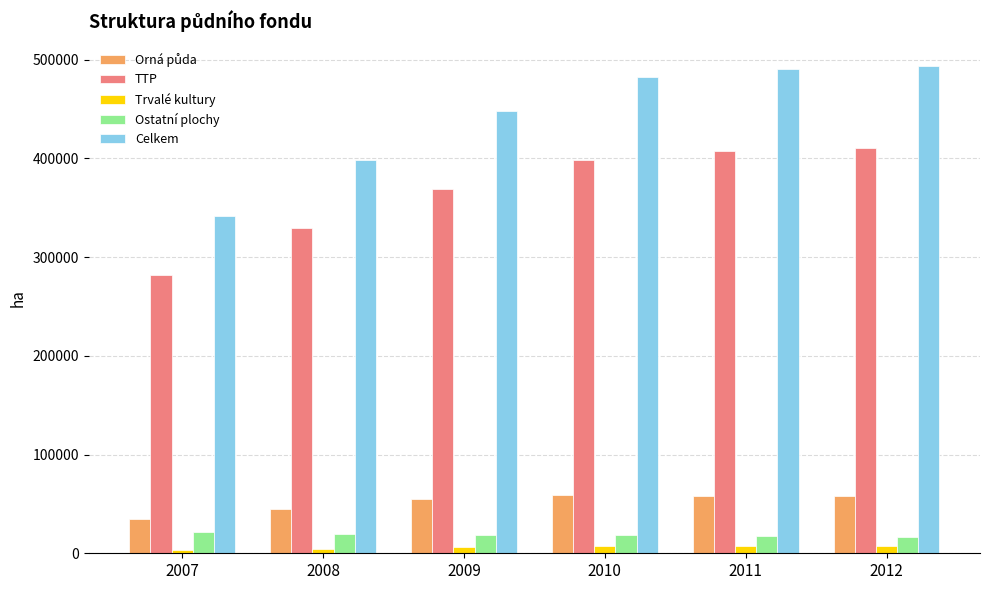

Which series has the widest spread of values?

Celkem